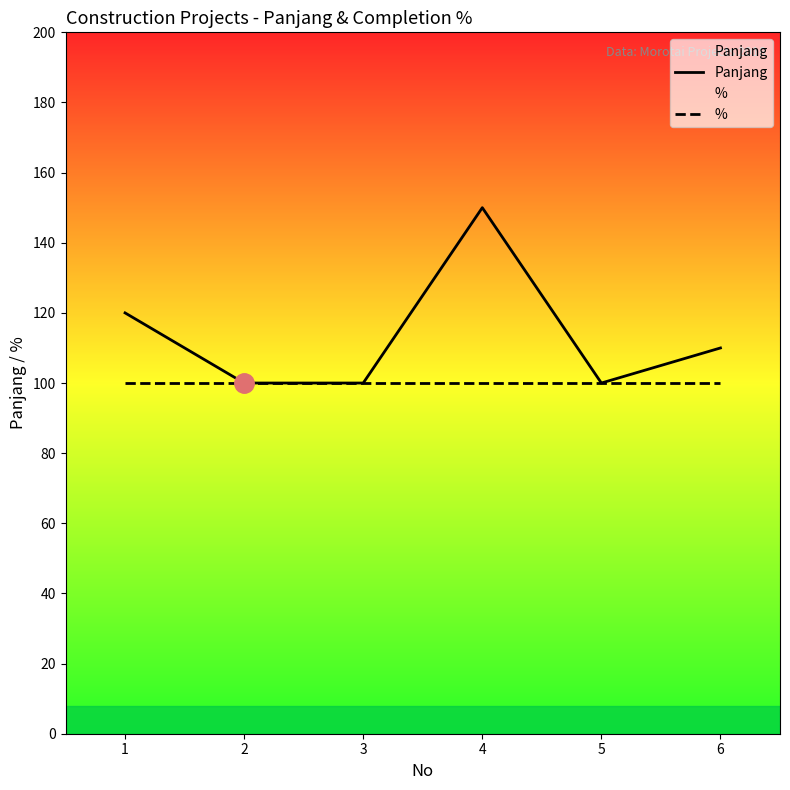

True or false: Panjang and % intersect in this chart.

False